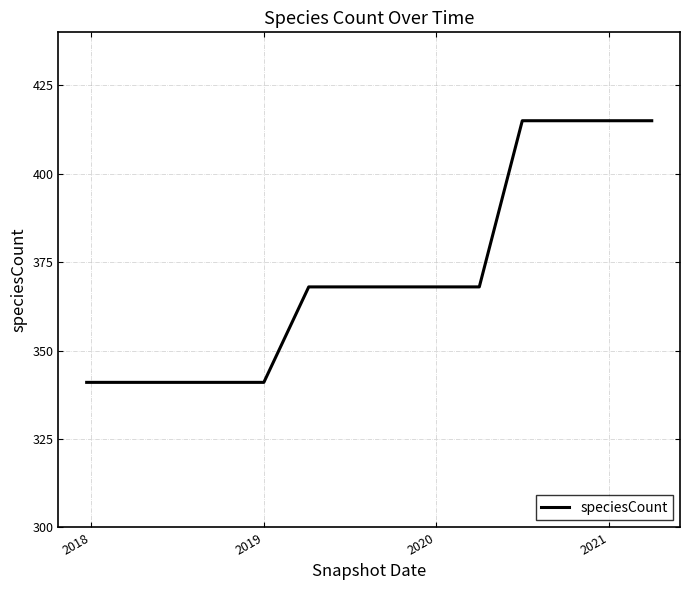

What is the maximum value shown in the chart?

415